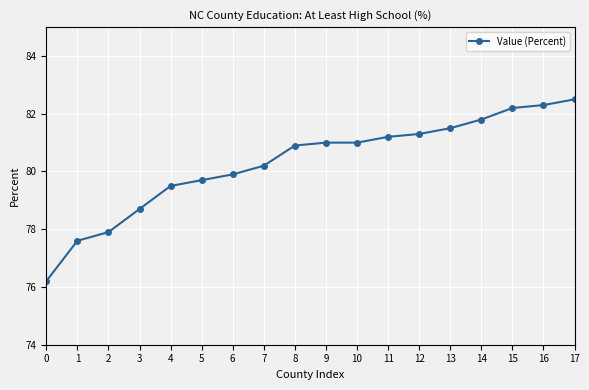

What is the sum of all values?

1445.4